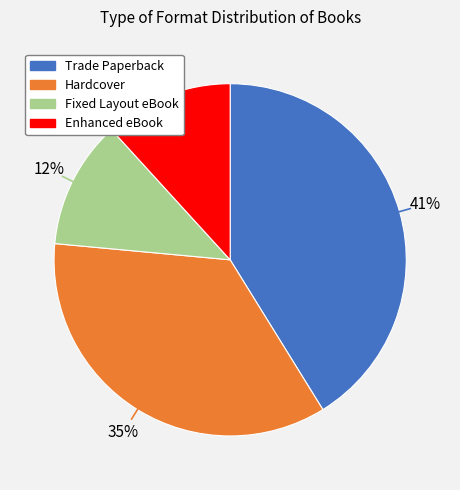

Between Trade Paperback and Enhanced eBook, which is larger?

Trade Paperback